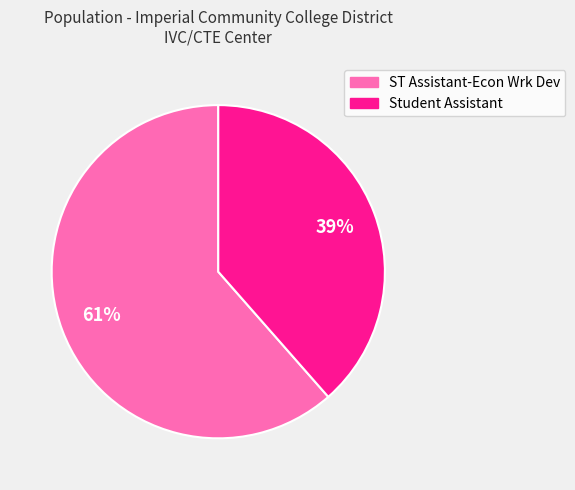

Count the number of slices in the pie.

2